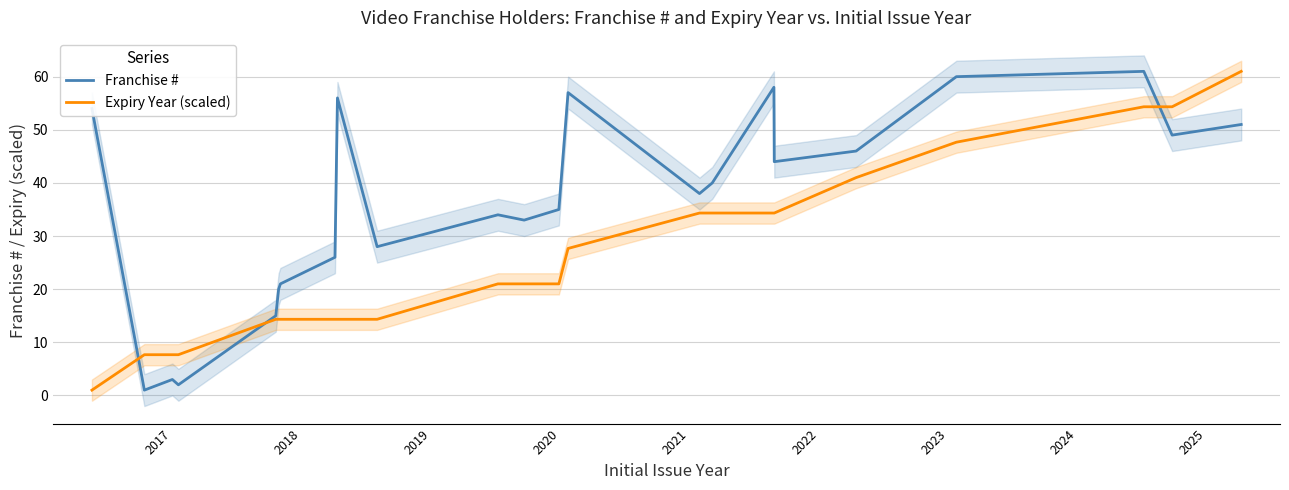

What is the average value of the Expiry Year (scaled) series?

25.9